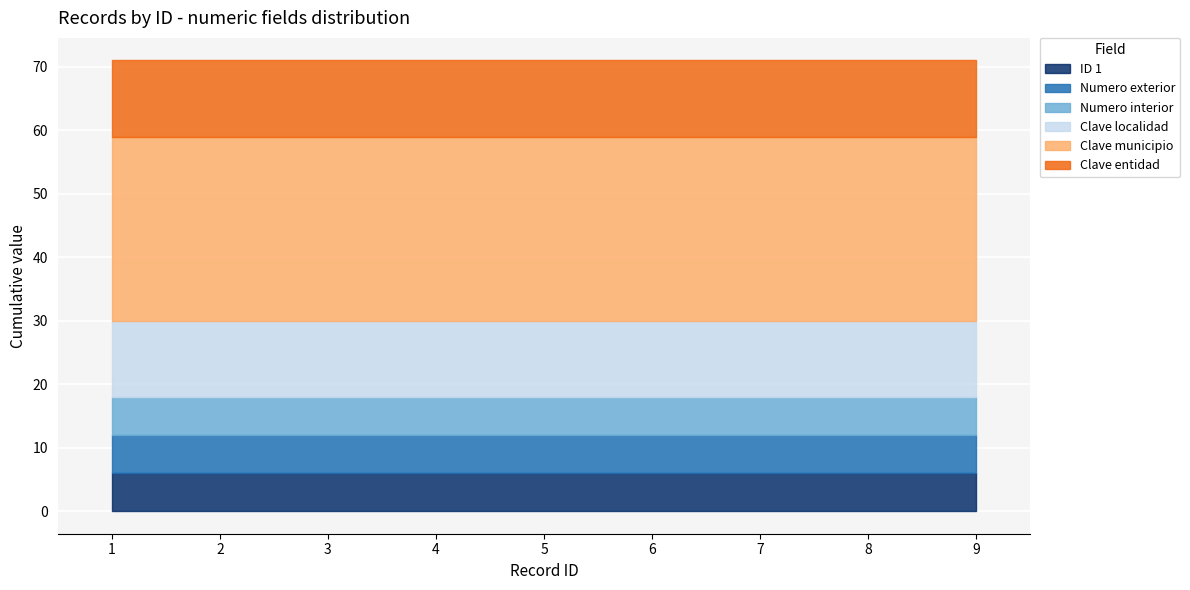

What is the smallest value displayed?

6